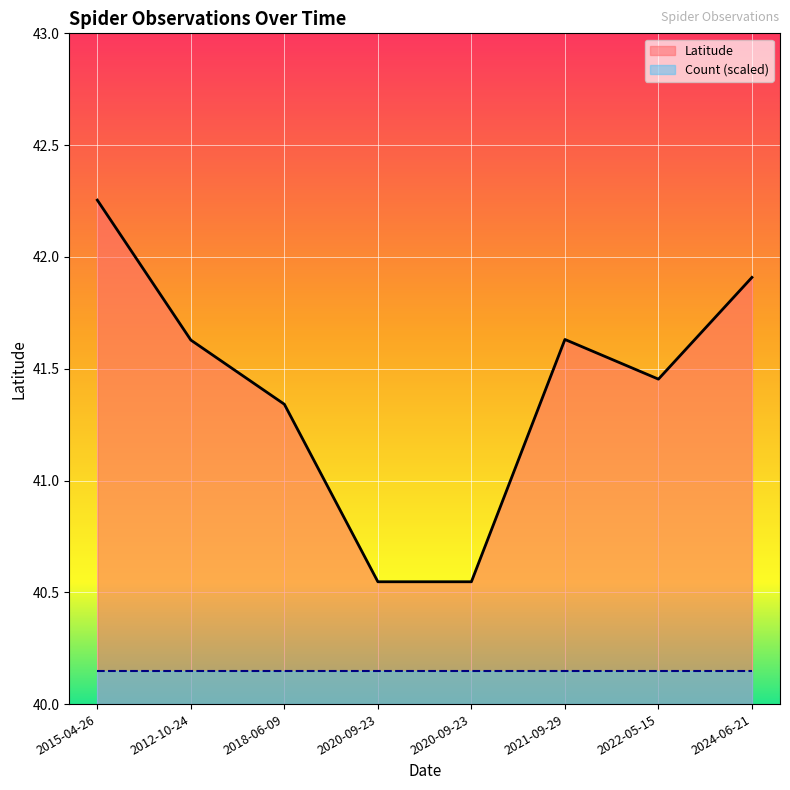

Which has a higher value, 2015-04-26 or 2020-09-23?

2015-04-26